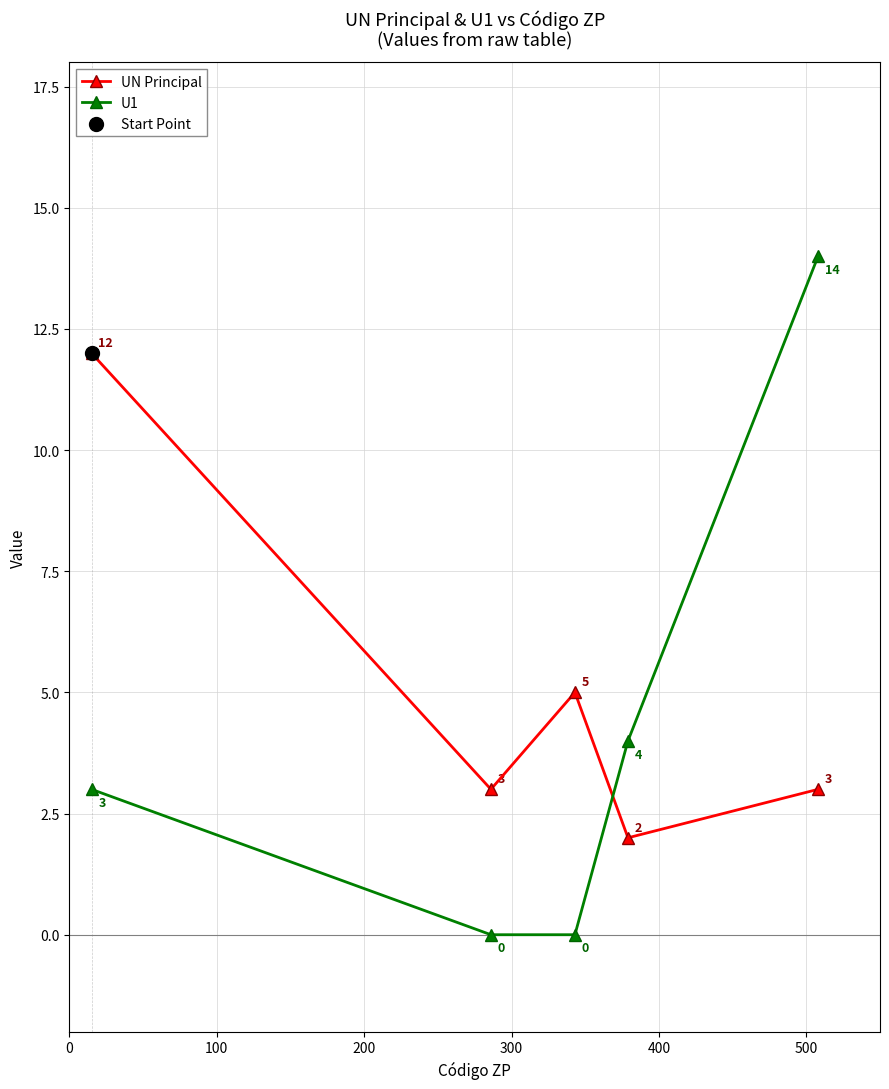

At how many categories does at least one series exceed 0?

5